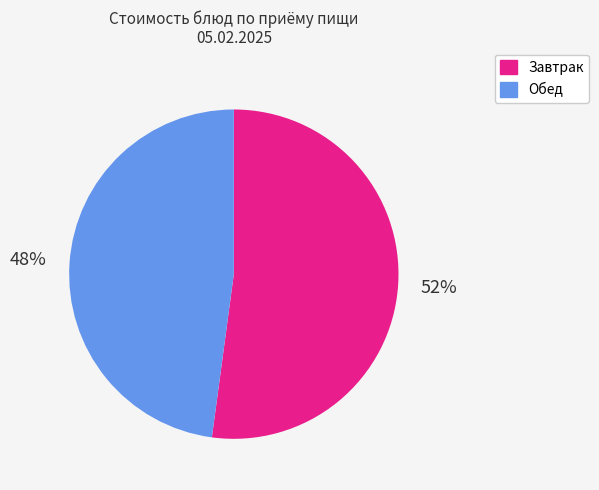

To the nearest percent, what is the difference between the largest and smallest slice percentages?

4%